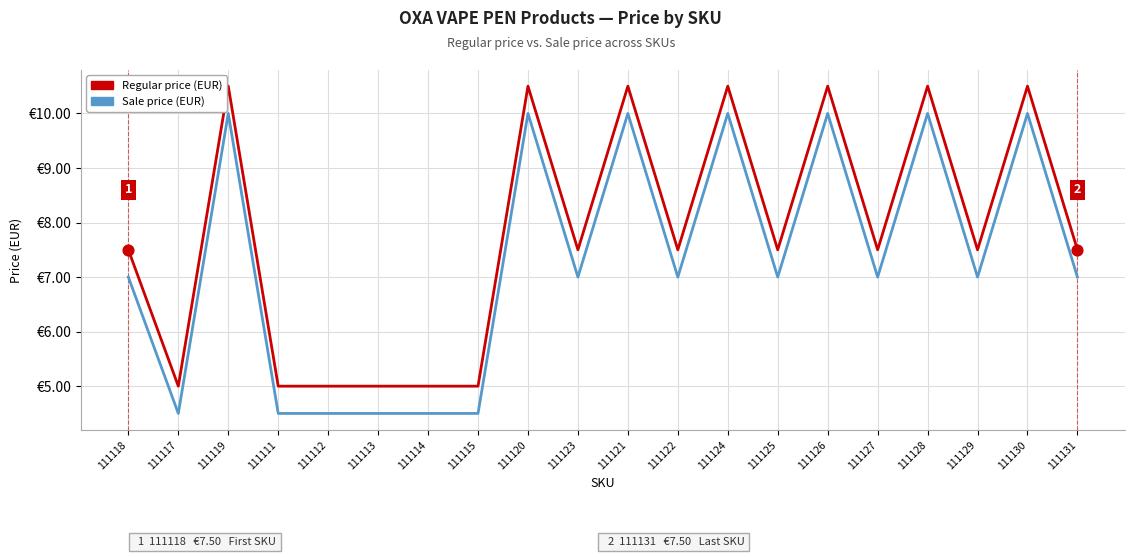

What are all the series names shown in the legend?

Regular price (EUR), Sale price (EUR)